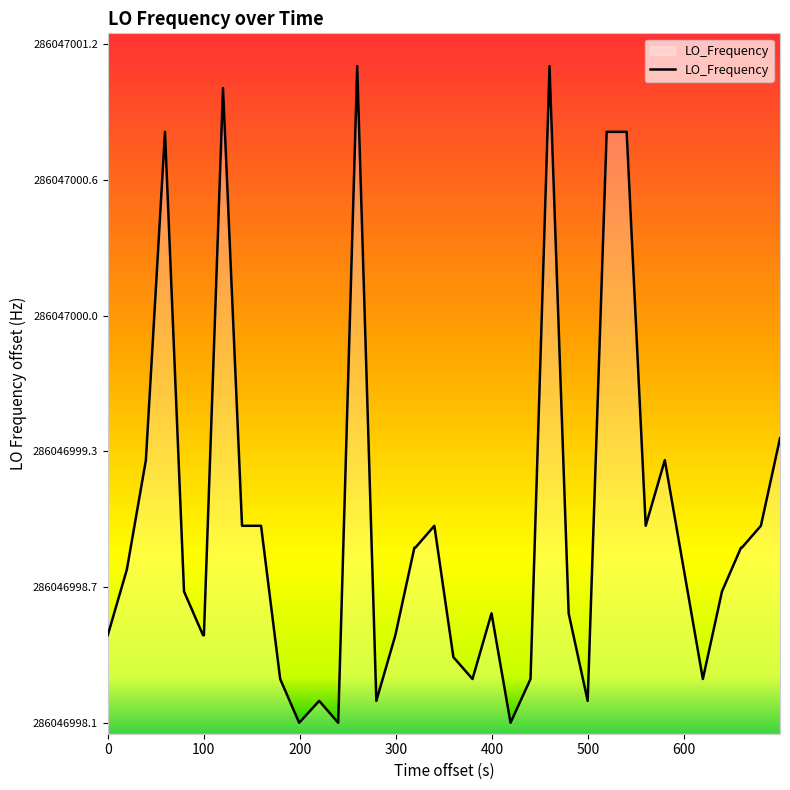

What is the sum of all values?

37.7